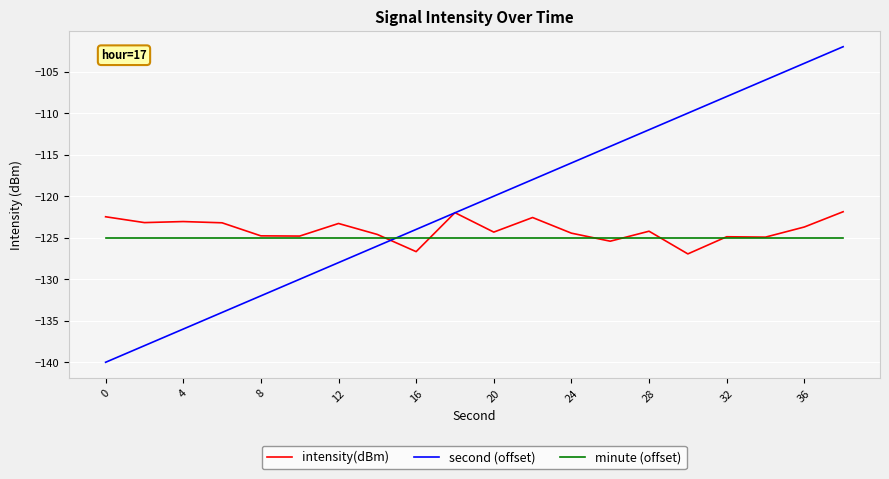

Rank the series by their average value, from highest to lowest.

second (offset), intensity(dBm), minute (offset)